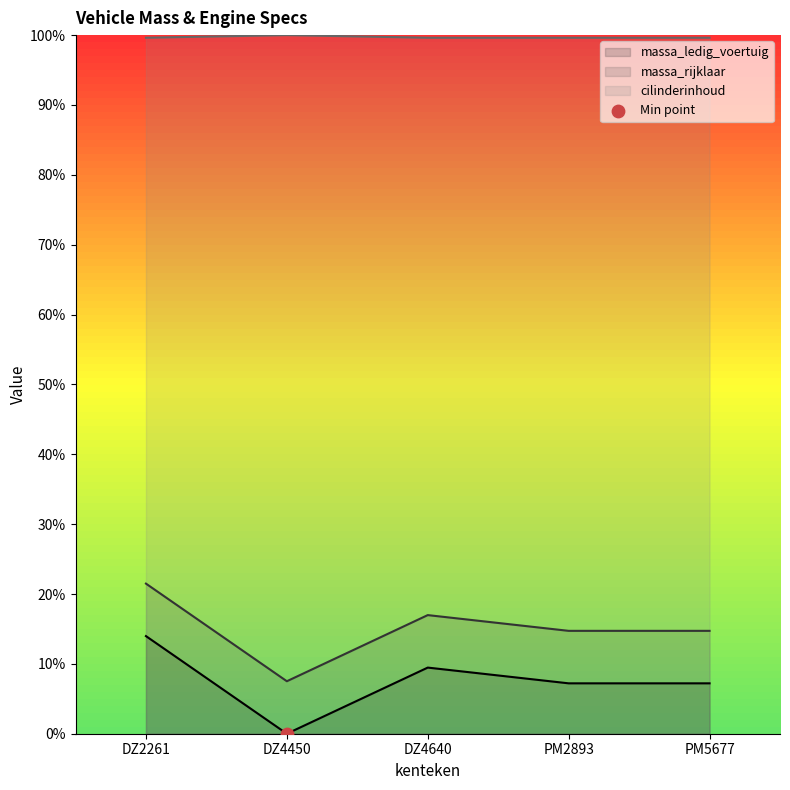

At how many categories does at least one series exceed 9?

5